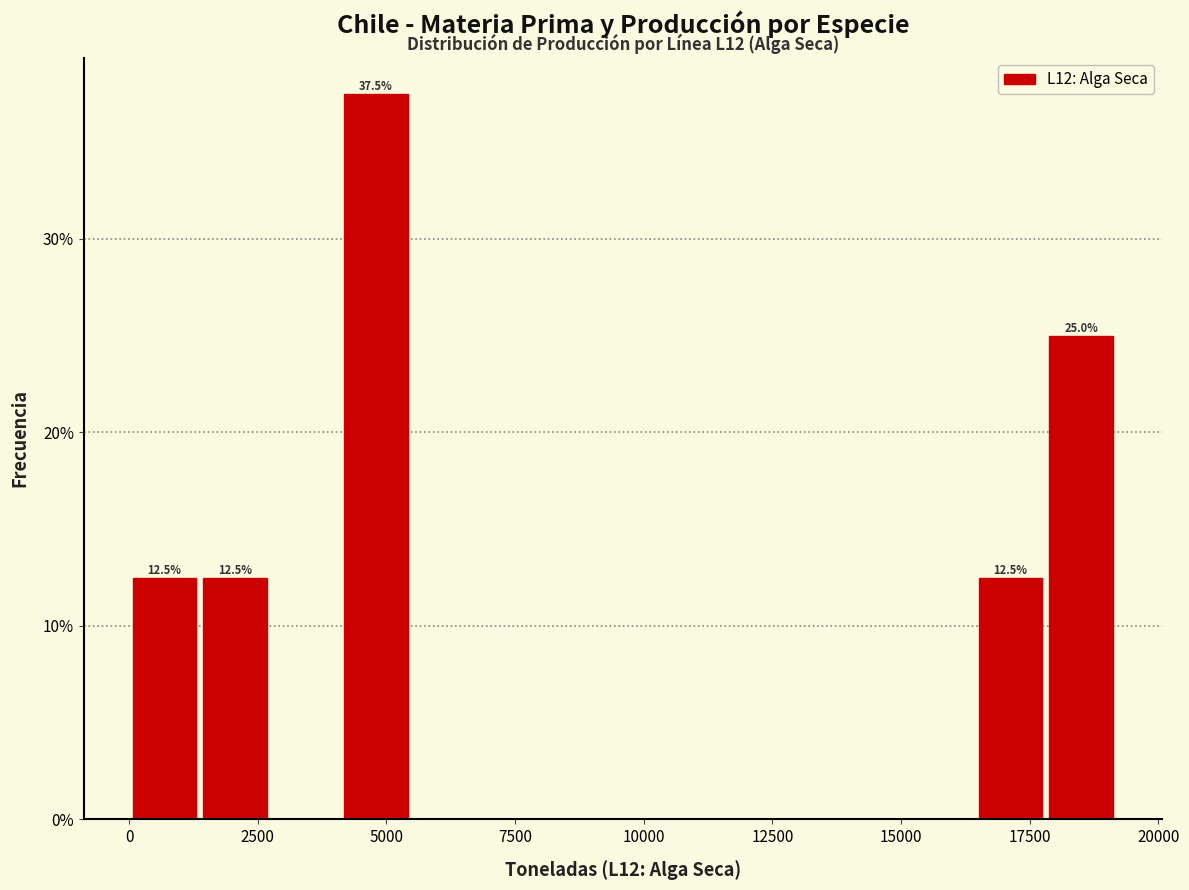

Read against the x-axis, roughly where is the centre of the tallest bar?

5000